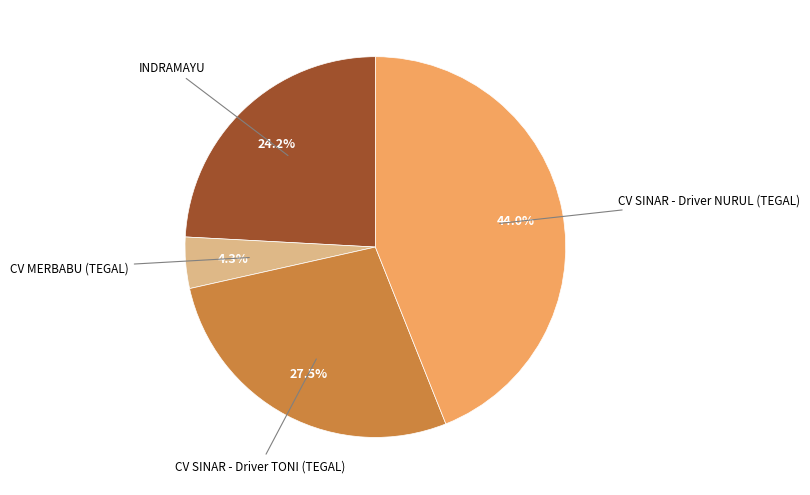

Is there any slice that represents more than half of the pie?

No